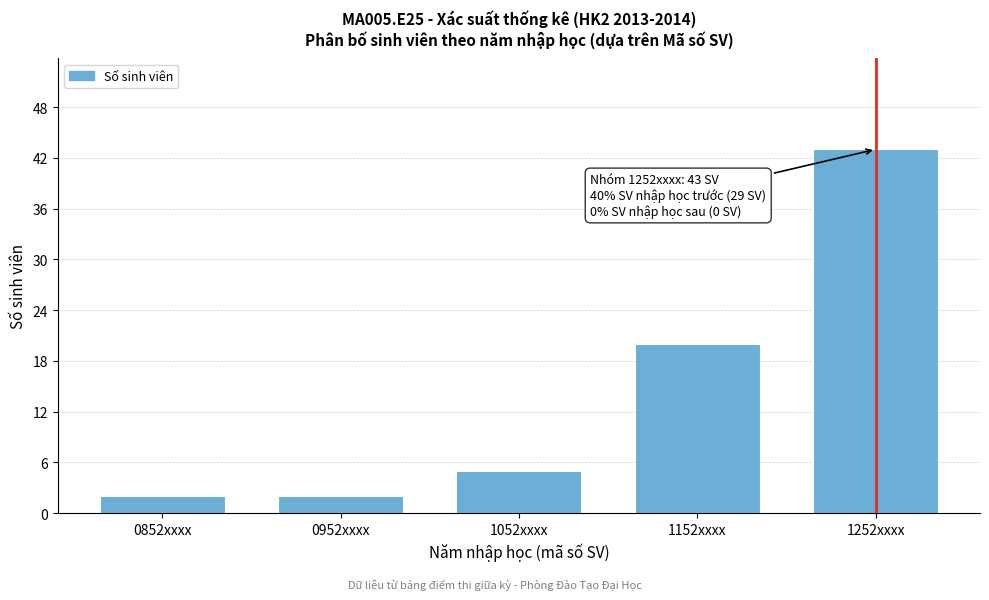

Reading right to left, extract all data points from this chart.

1252xxxx=43	1152xxxx=20	1052xxxx=5	0952xxxx=2	0852xxxx=2